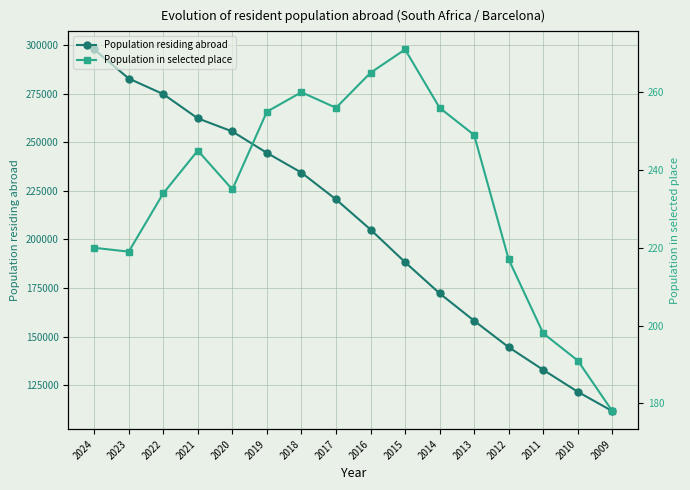

Which series has the largest total across all categories?

Population residing abroad